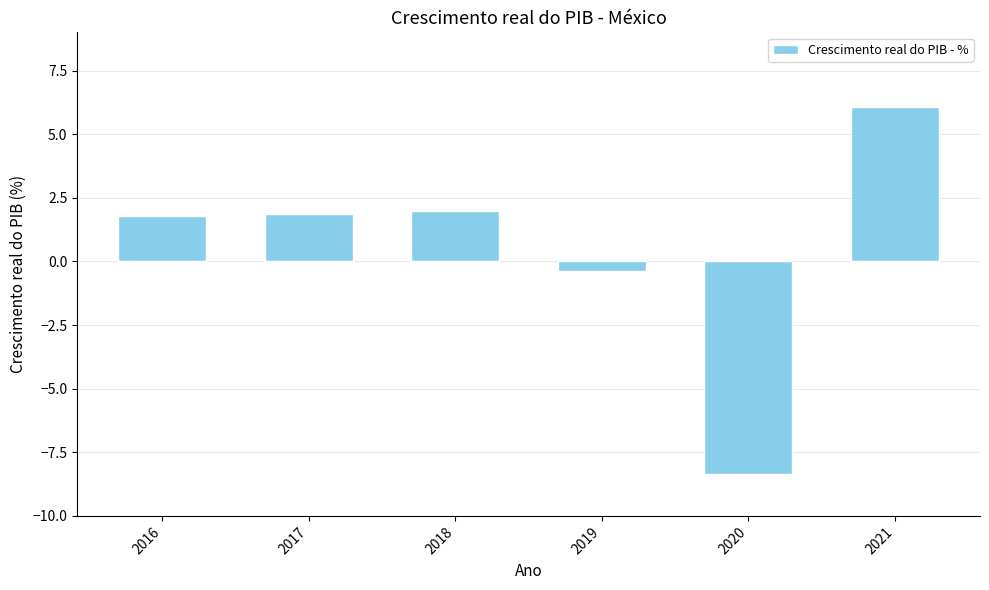

What is the approximate value at 2019?

-0.4